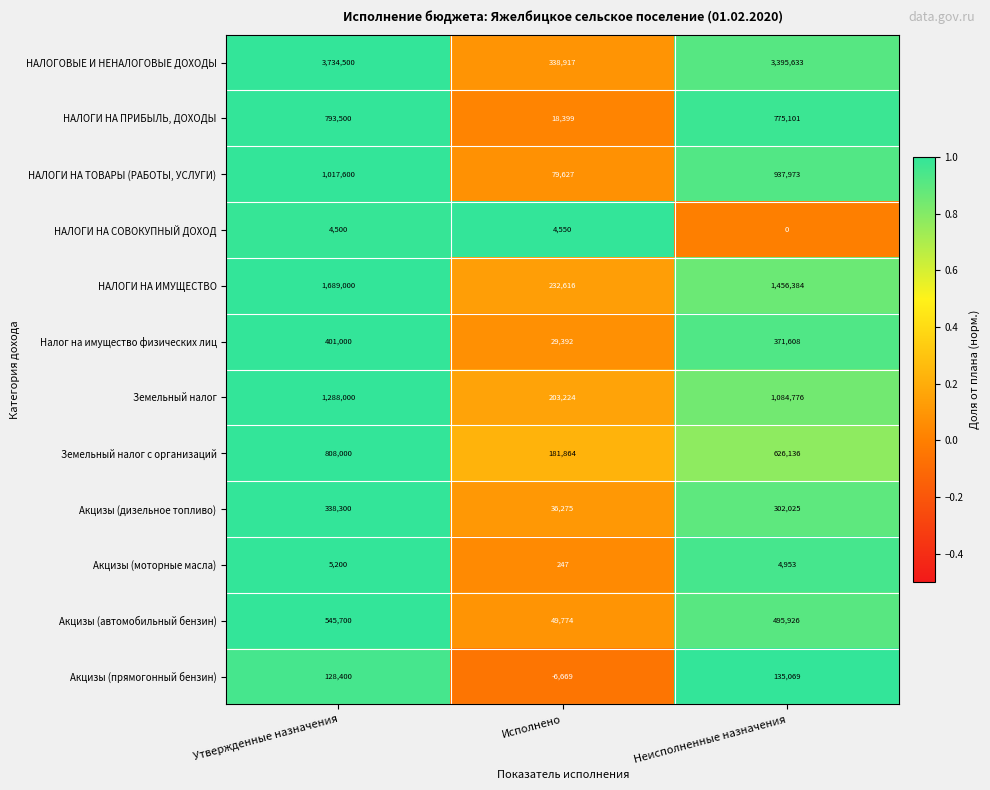

The value of НАЛОГОВЫЕ И НЕНАЛОГОВЫЕ ДОХОДЫ at Исполнено is 338917. True or false?

True